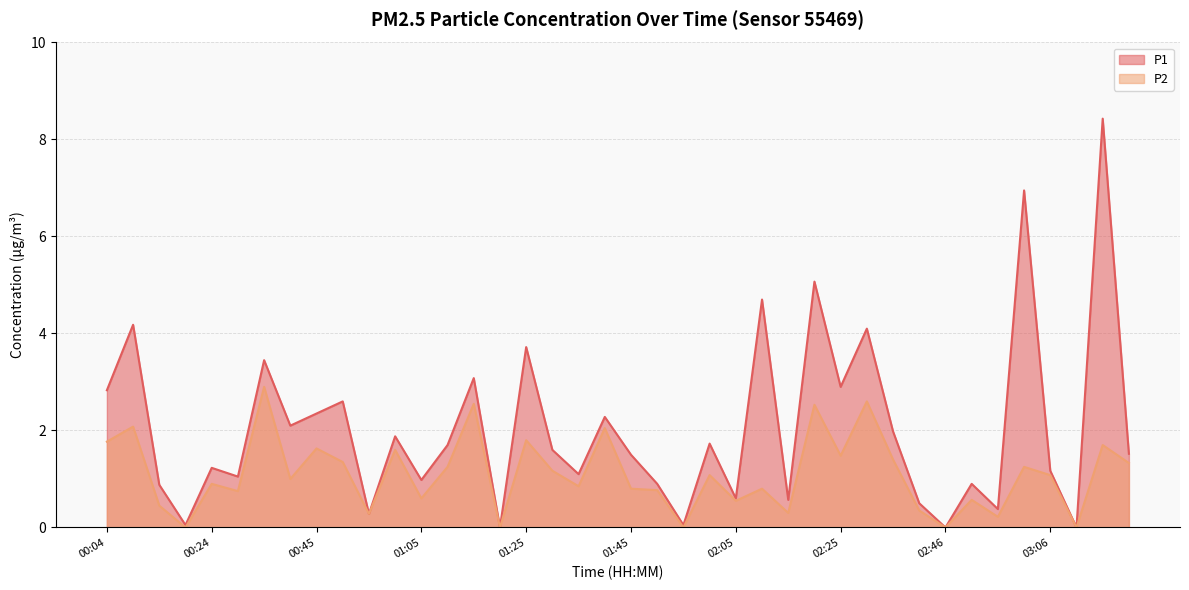

Rank the series by their maximum value, from highest to lowest.

P1, P2